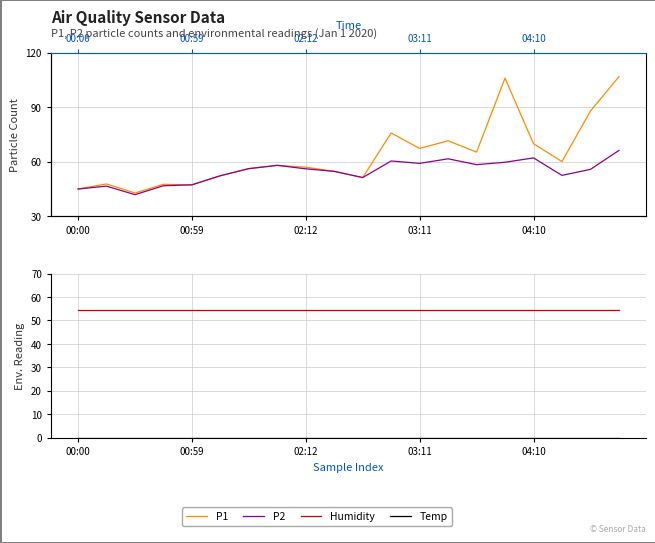

What is the maximum value for P2?

66.2